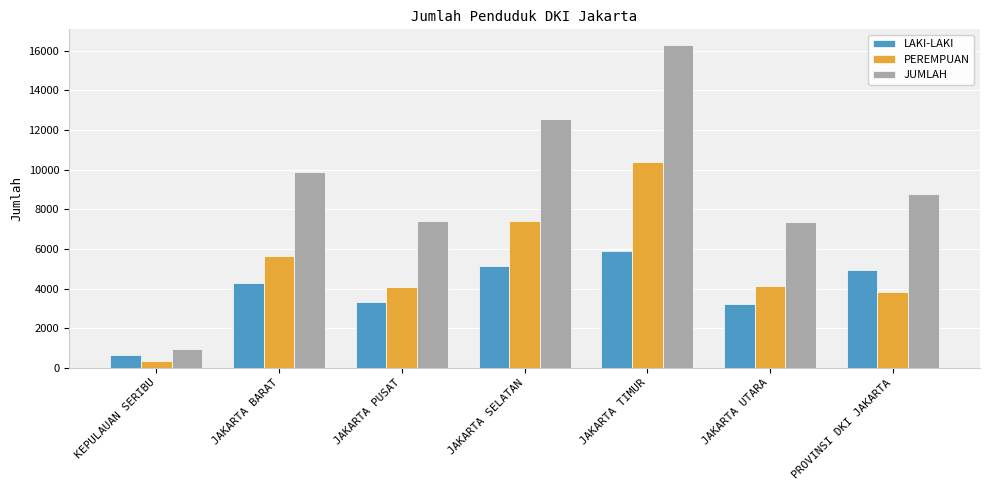

How many groups of bars are there?

7